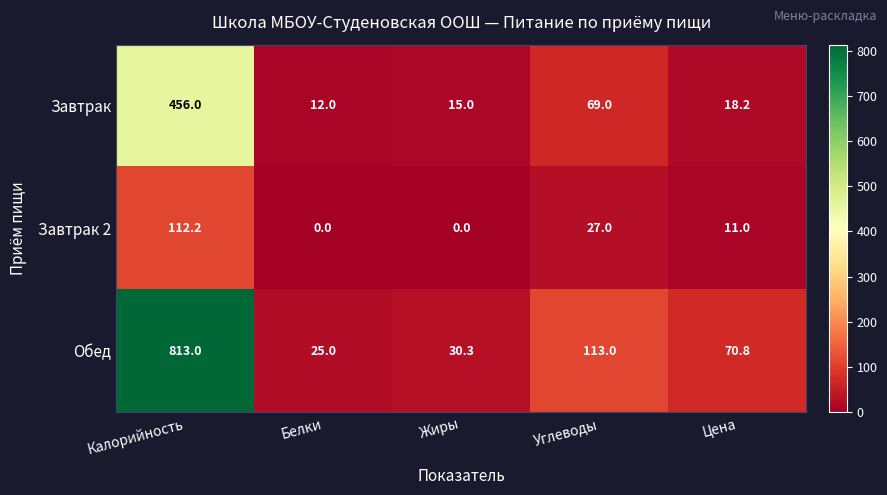

How many series are shown in this chart?

3